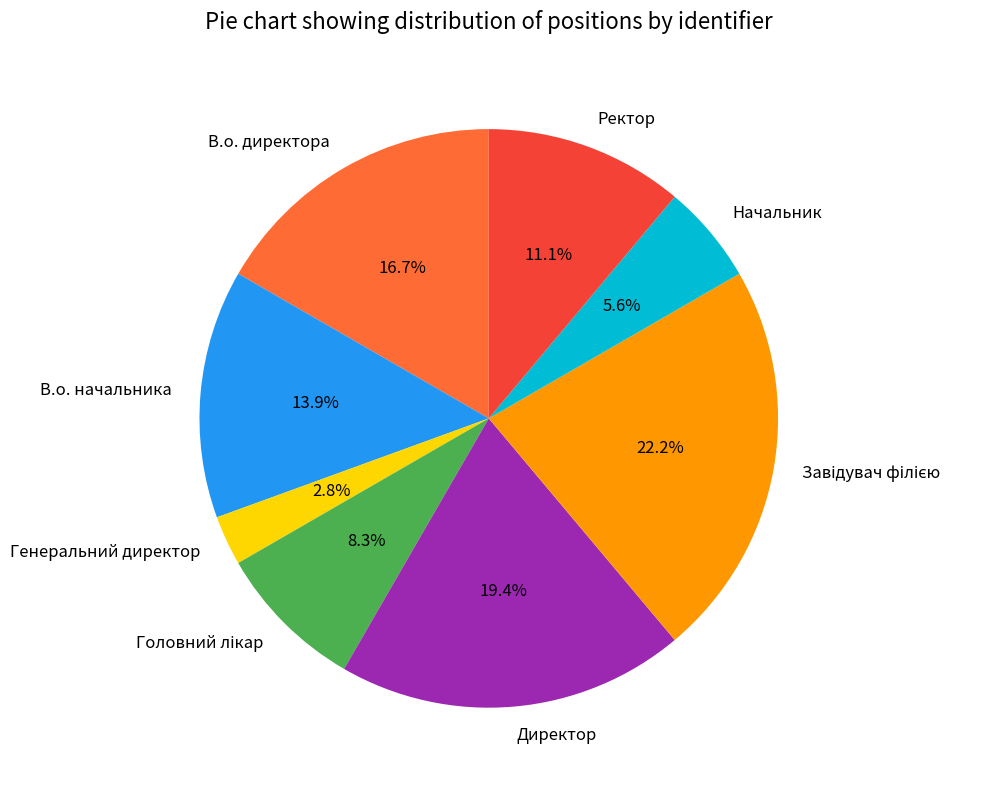

True or false: Начальник accounts for 6% of the total.

True